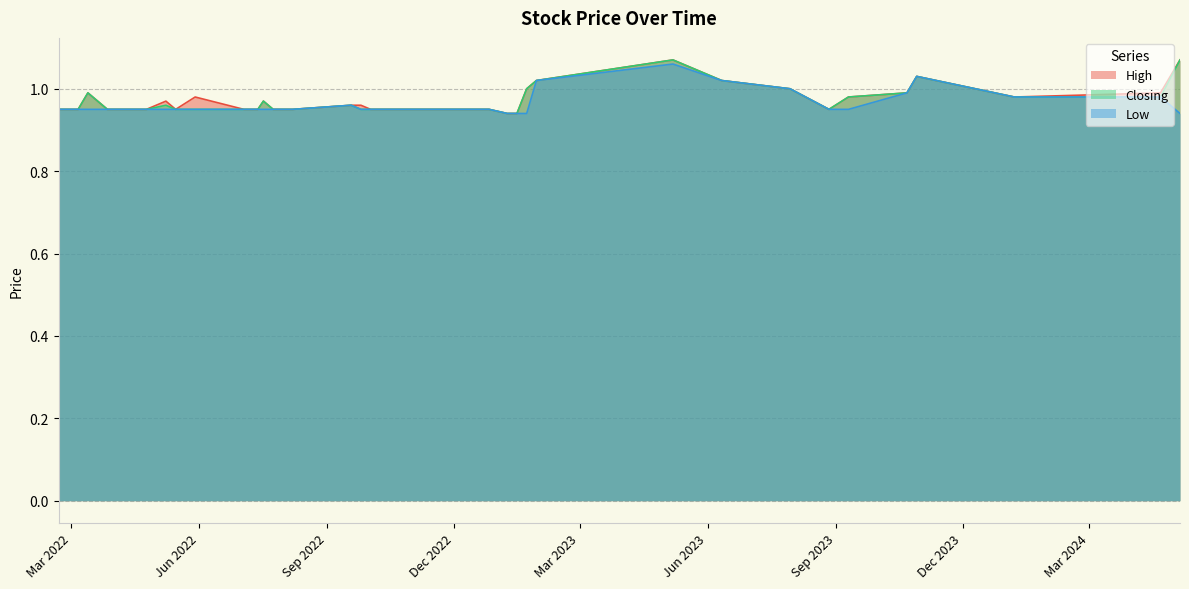

What is the spread (max minus min) of values at 05/05/2024?

0.1